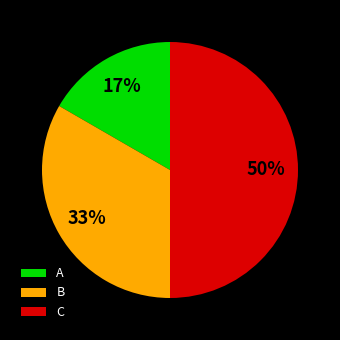

Between B and C, which is larger?

C